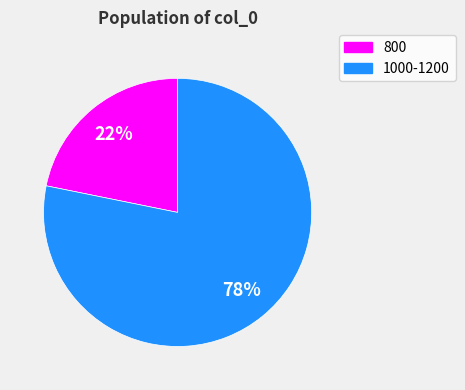

To the nearest percent, what is the difference between the largest and smallest slice percentages?

56%